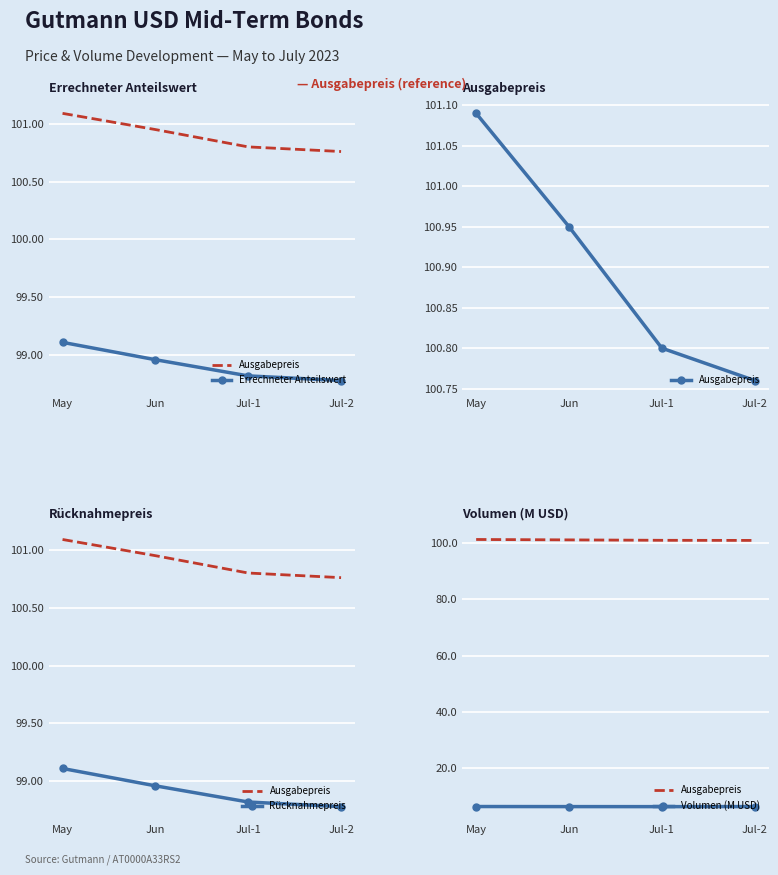

Between Jun and Jul-1, which is larger?

Jun